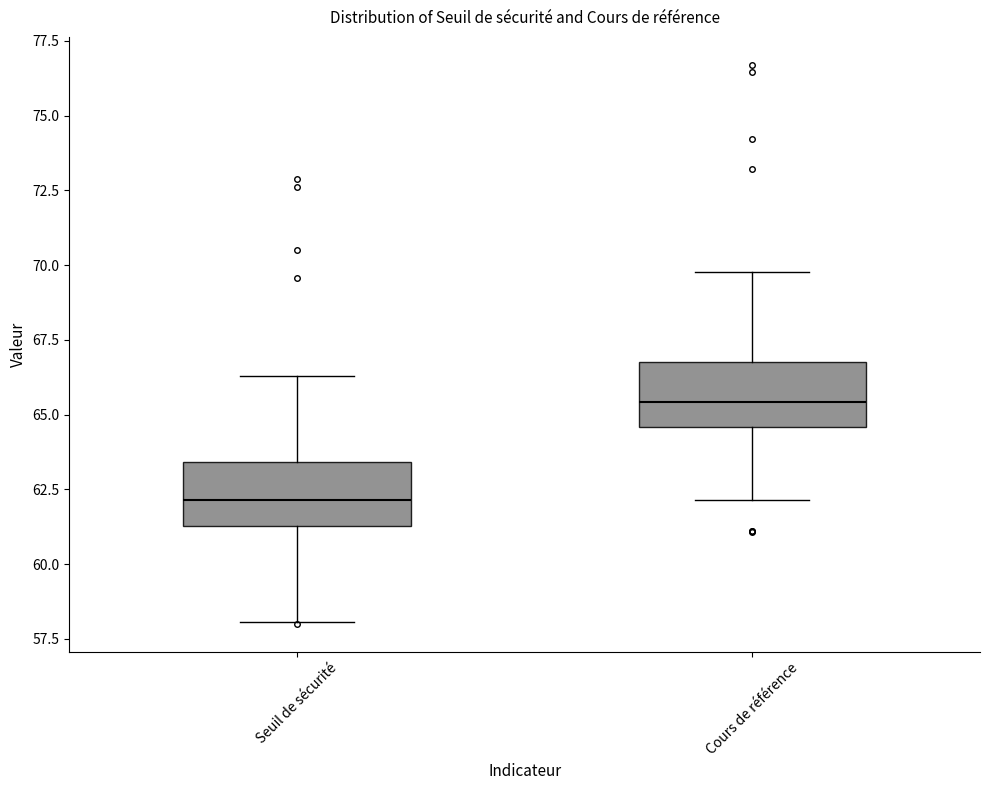

Reading left to right, read every box against the y-axis: the position of its median line, the range the box covers, and the ends of its whiskers. The values are not printed on the chart, so give them approximately, as read against the axis.

Seuil de sécurité: median 62.0, box 61.5 to 63.5, whiskers 58.0 to 66.5
Cours de référence: median 65.5, box 64.5 to 67.0, whiskers 62.0 to 70.0